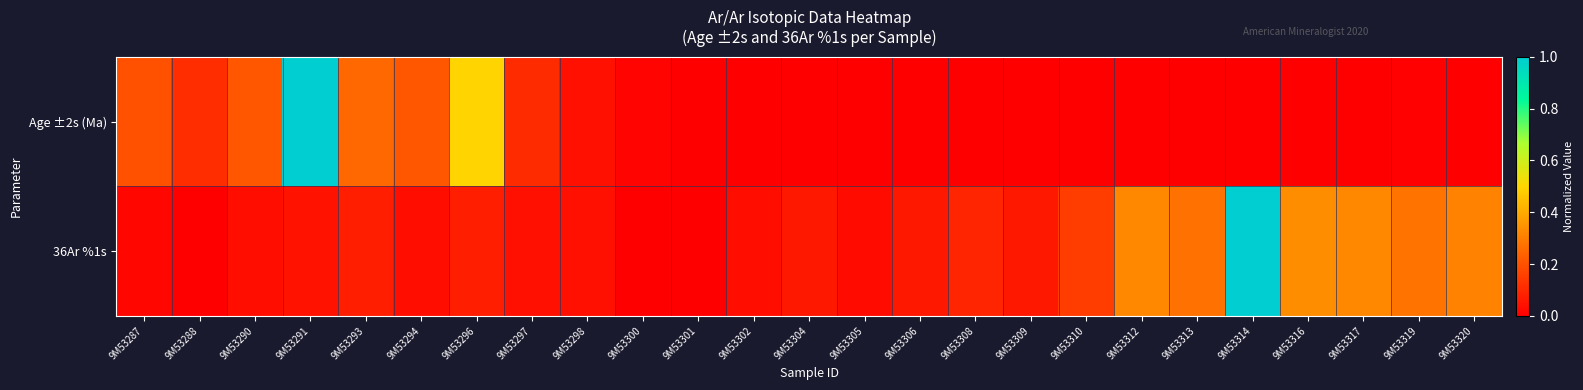

How many series are shown in this chart?

2